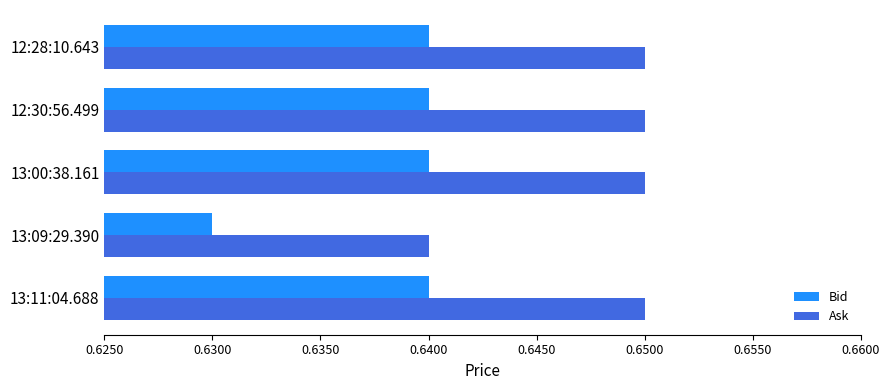

What is the sum of the Ask values at 13:11:04.688 and 12:28:10.643?

1.3